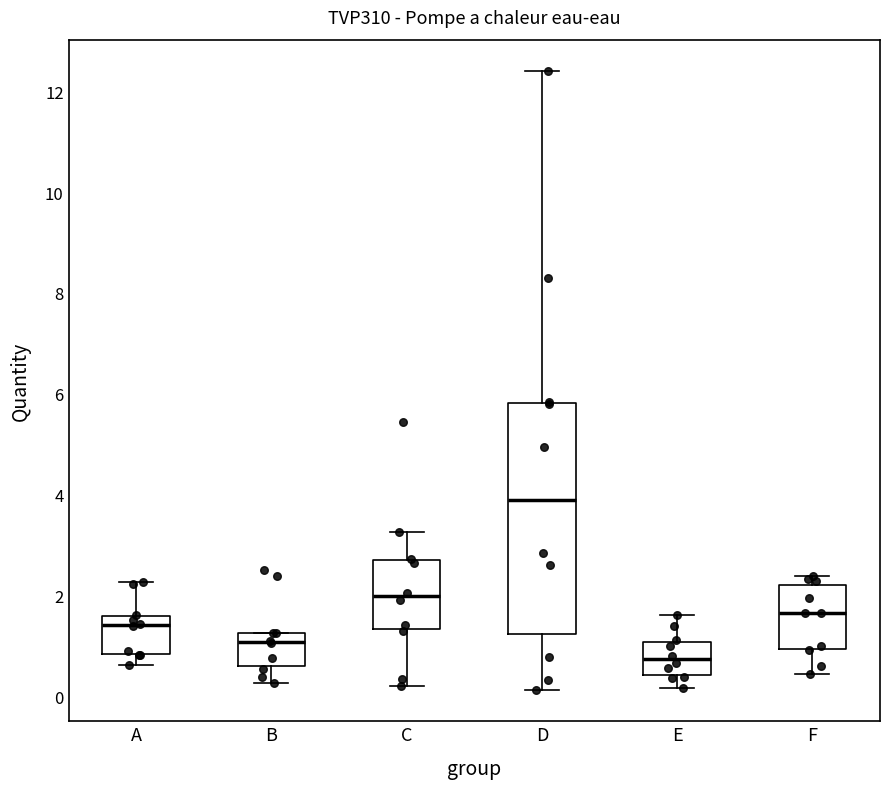

Where is the lower edge of the box for C on the y-axis? The values are not printed on the chart, so give them approximately, as read against the axis.

1.4